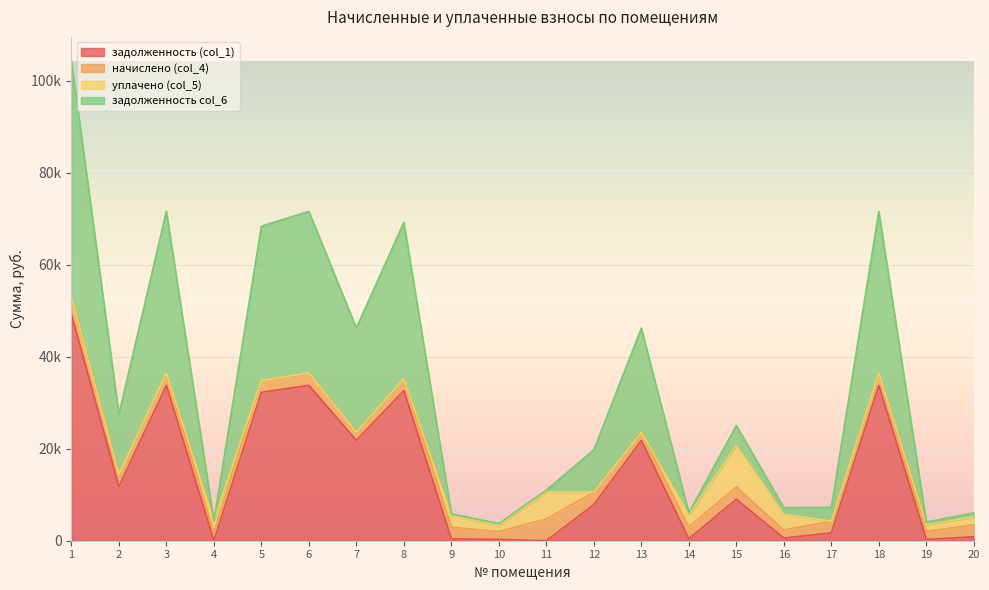

True or false: задолженность (col_1) and задолженность col_6 intersect in this chart.

False